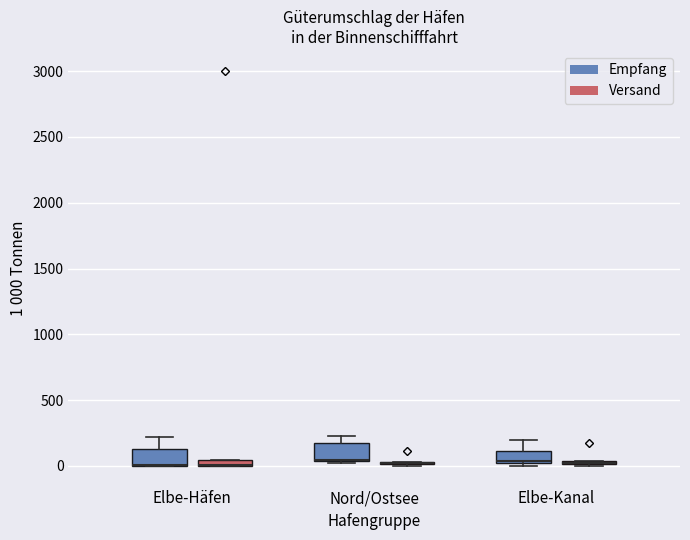

Where does the upper whisker of the box for Nord/Ostsee (Empfang) end on the y-axis? The values are not printed on the chart, so give them approximately, as read against the axis.

250